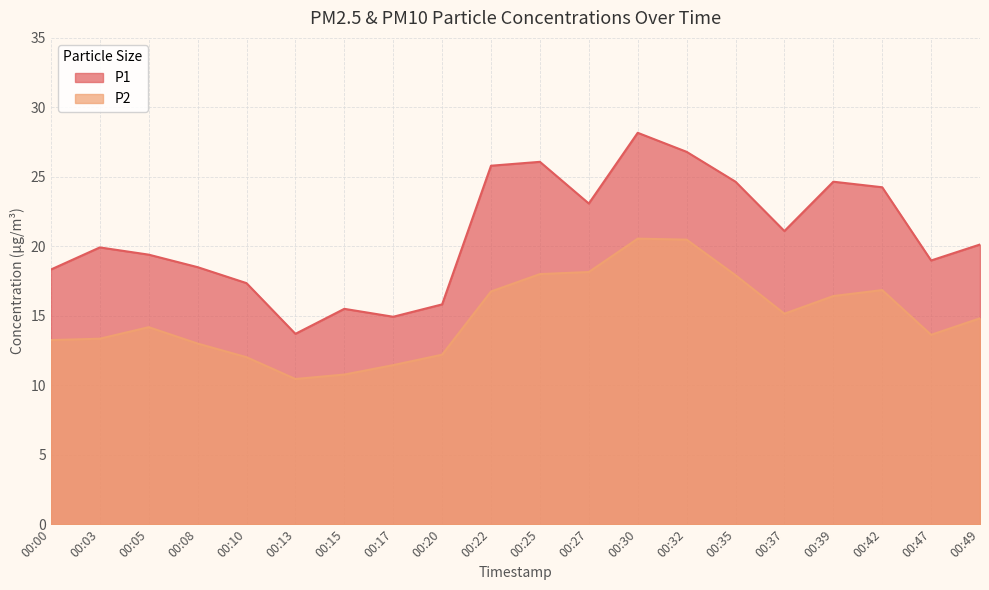

Reading left to right, what are all the values shown in this chart?

P1: 18.3	19.9	19.4	18.5	17.4	13.7	15.5	14.9	15.8	25.8	26.1	23.1	28.2	26.8	24.6	21.1	24.6	24.2	19.0	20.1
P2: 13.2	13.3	14.2	13.0	12.0	10.4	10.8	11.4	12.2	16.8	18.0	18.1	20.6	20.5	17.9	15.2	16.4	16.9	13.6	14.8